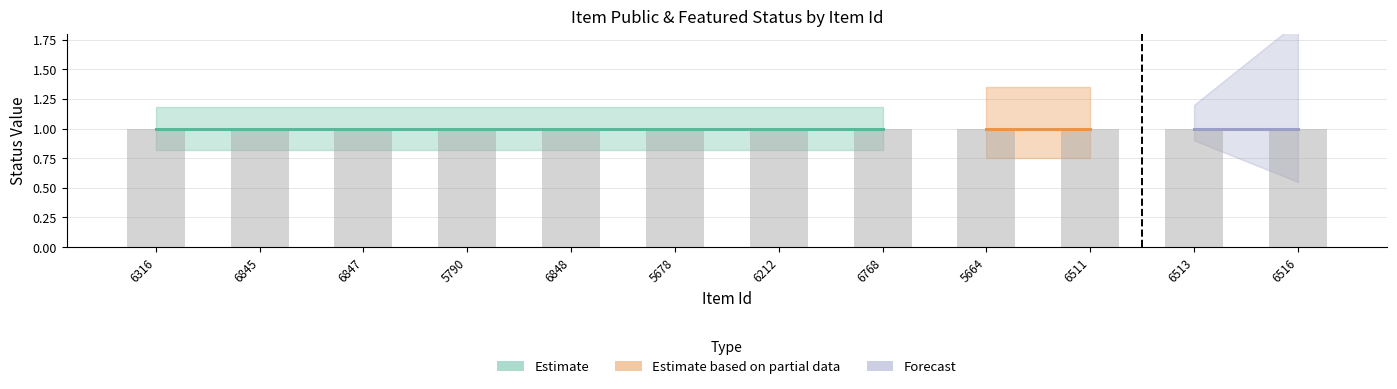

At how many categories does at least one series exceed 0?

12